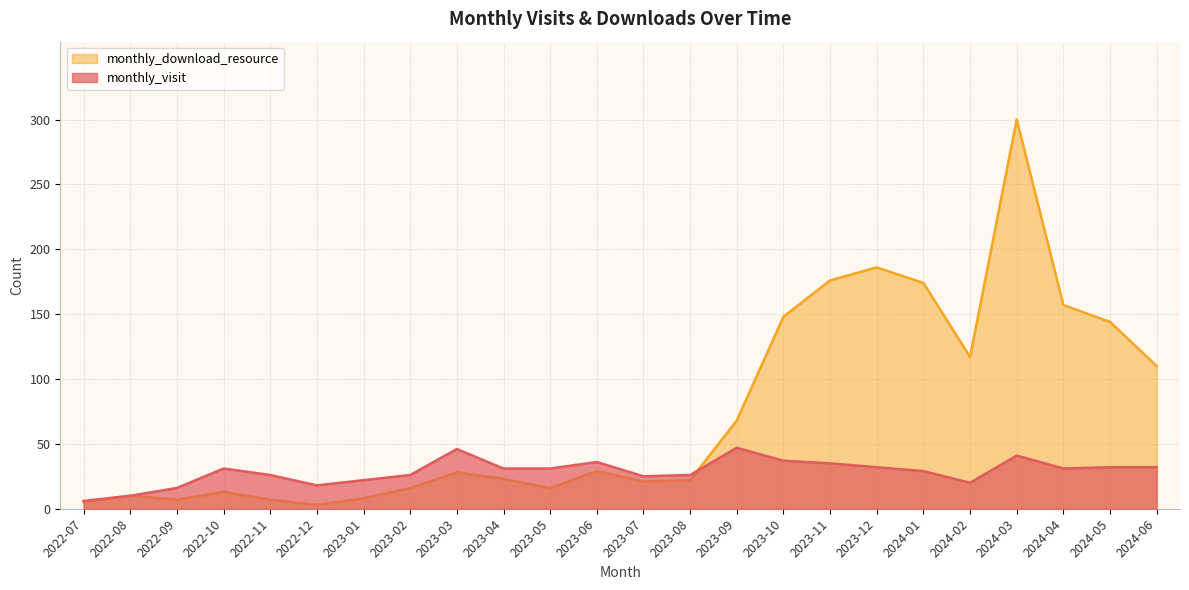

How many distinct data groups are displayed?

2